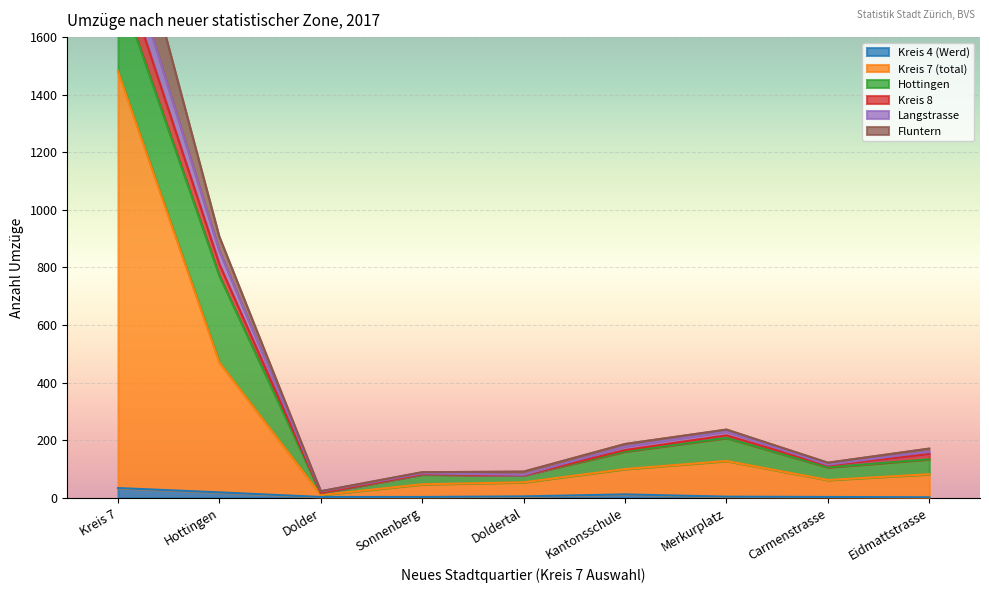

Rank the categories by Kreis 4 (Werd) value from lowest to highest.

Eidmattstrasse, Dolder, Sonnenberg, Carmenstrasse, Merkurplatz, Doldertal, Kantonsschule, Hottingen, Kreis 7